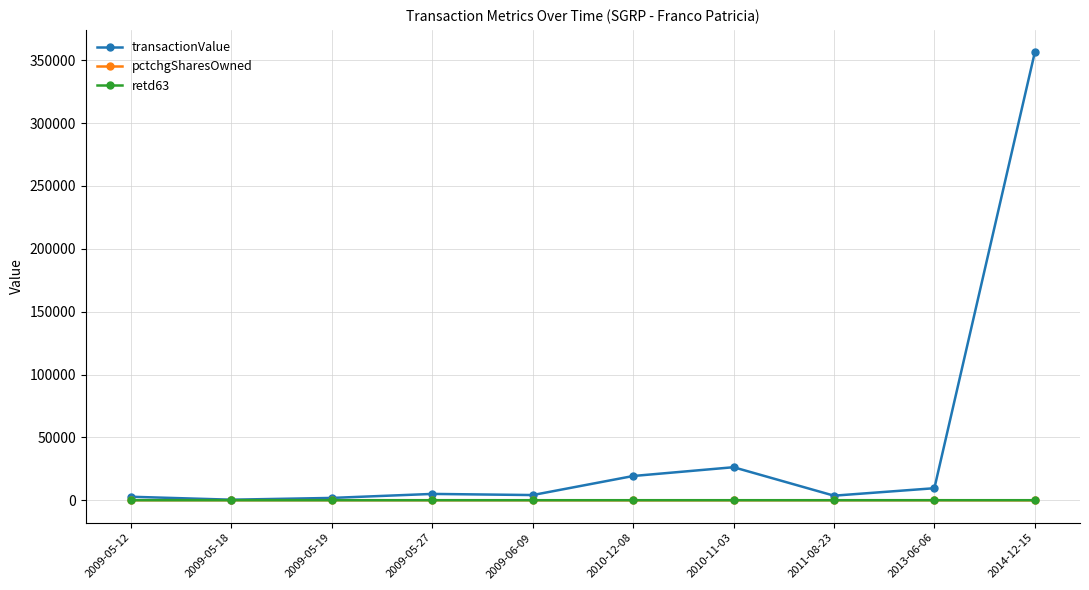

What are all the series names shown in the legend?

transactionValue, pctchgSharesOwned, retd63